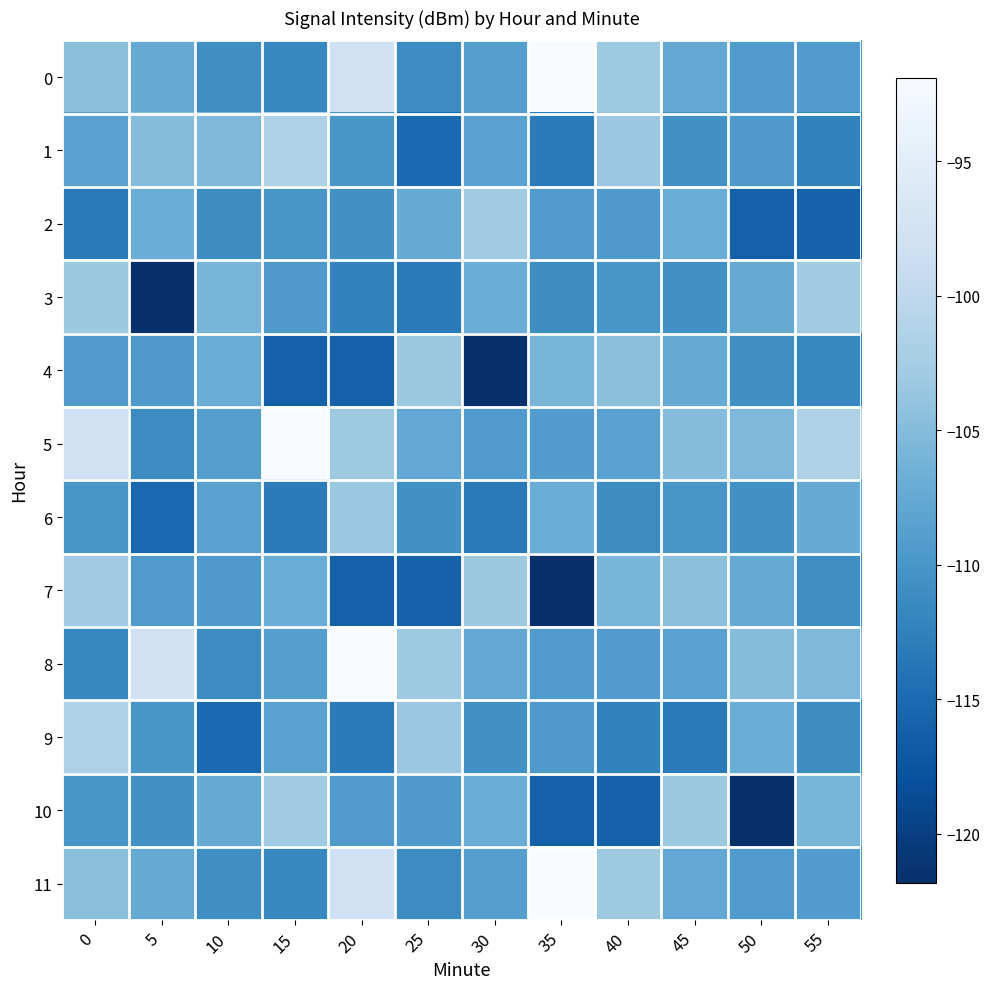

Reading left to right, what are all the values shown in this chart?

0: 0=-104.5	5=-107.3	10=-110.9	15=-111.9	20=-97.9	25=-111.2	30=-108.8	35=-91.9	40=-103.1	45=-107.6	50=-109.4	55=-109.2
1: 0=-108.5	5=-104.8	10=-105.4	15=-101.6	20=-110.0	25=-115.2	30=-108.5	35=-113.2	40=-103.3	45=-110.6	50=-109.5	55=-112.3
2: 0=-113.2	5=-106.9	10=-111.2	15=-110.0	20=-110.6	25=-107.4	30=-102.9	35=-109.2	40=-109.4	45=-107.1	50=-116.2	55=-116.1
3: 0=-103.2	5=-121.8	10=-105.9	15=-109.5	20=-112.3	25=-113.2	30=-106.9	35=-111.2	40=-110.0	45=-110.6	50=-107.4	55=-102.9
4: 0=-109.2	5=-109.4	10=-107.1	15=-116.2	20=-116.1	25=-103.2	30=-121.8	35=-105.9	40=-104.5	45=-107.3	50=-110.9	55=-111.9
5: 0=-97.9	5=-111.2	10=-108.8	15=-91.9	20=-103.1	25=-107.6	30=-109.4	35=-109.2	40=-108.5	45=-104.8	50=-105.4	55=-101.6
6: 0=-110.0	5=-115.2	10=-108.5	15=-113.2	20=-103.3	25=-110.6	30=-113.2	35=-106.9	40=-111.2	45=-110.0	50=-110.6	55=-107.4
7: 0=-102.9	5=-109.2	10=-109.4	15=-107.1	20=-116.2	25=-116.1	30=-103.2	35=-121.8	40=-105.9	45=-104.5	50=-107.3	55=-110.9
8: 0=-111.9	5=-97.9	10=-111.2	15=-108.8	20=-91.9	25=-103.1	30=-107.6	35=-109.4	40=-109.2	45=-108.5	50=-104.8	55=-105.4
9: 0=-101.6	5=-110.0	10=-115.2	15=-108.5	20=-113.2	25=-103.3	30=-110.6	35=-109.5	40=-112.3	45=-113.2	50=-106.9	55=-111.2
10: 0=-110.0	5=-110.6	10=-107.4	15=-102.9	20=-109.2	25=-109.4	30=-107.1	35=-116.2	40=-116.1	45=-103.2	50=-121.8	55=-105.9
11: 0=-104.5	5=-107.3	10=-110.9	15=-111.9	20=-97.9	25=-111.2	30=-108.8	35=-91.9	40=-103.1	45=-107.6	50=-109.4	55=-109.2